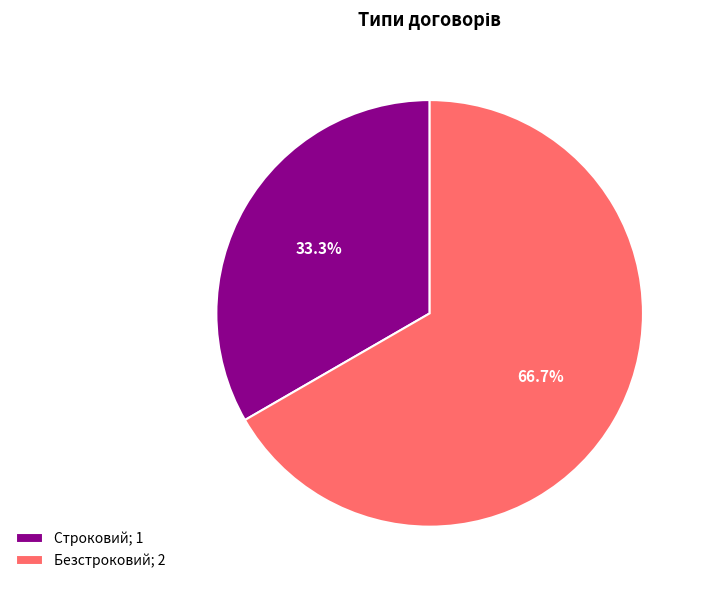

What is the ratio of the value at Безстроковий to the value at Строковий?

2.0